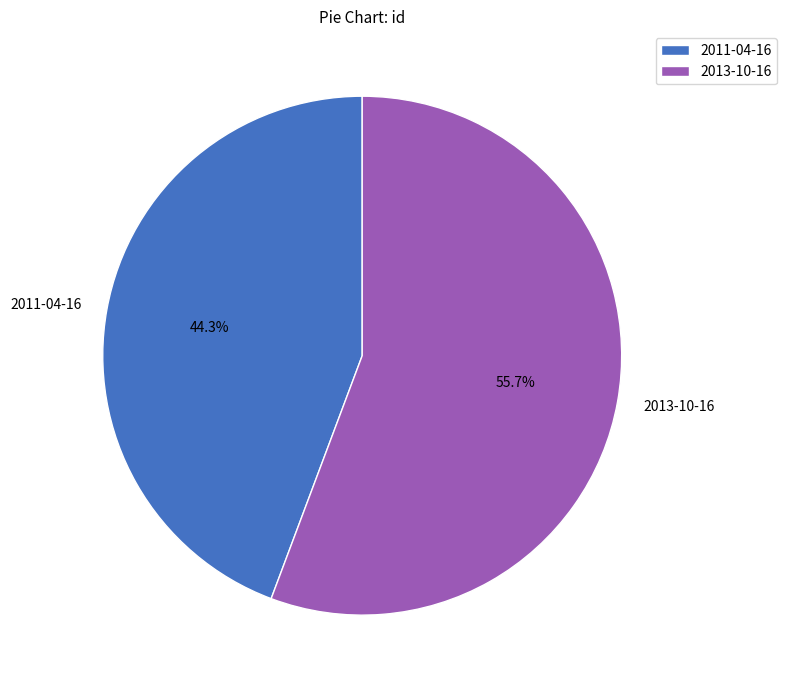

True or false: 2013-10-16 accounts for 56% of the total.

True